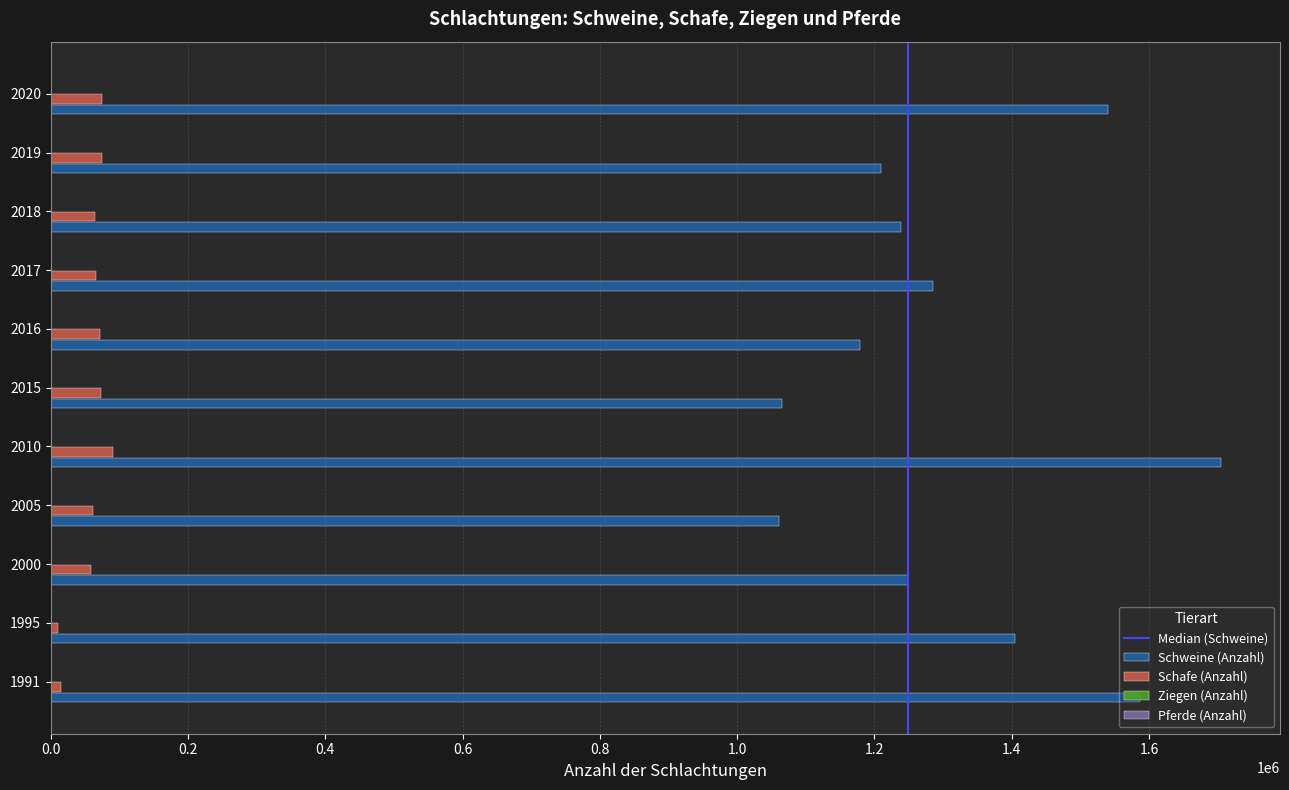

Between 2010 and 2018, which series saw the biggest shift?

Schweine (Anzahl)